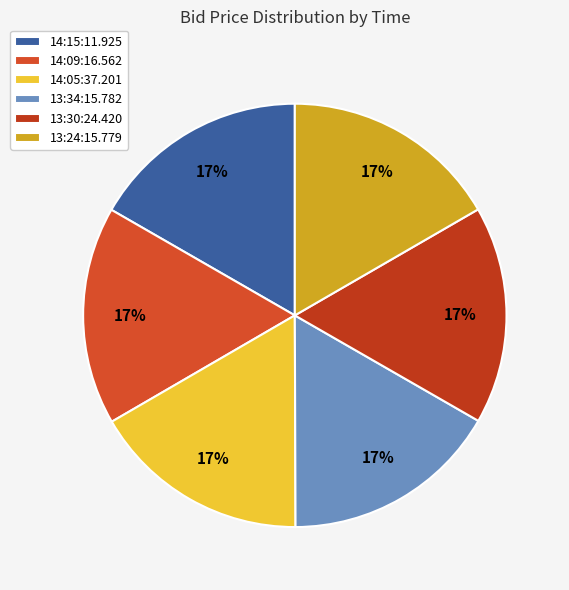

Do 13:30:24.420 and 14:09:16.562 together represent more than half of the pie?

No